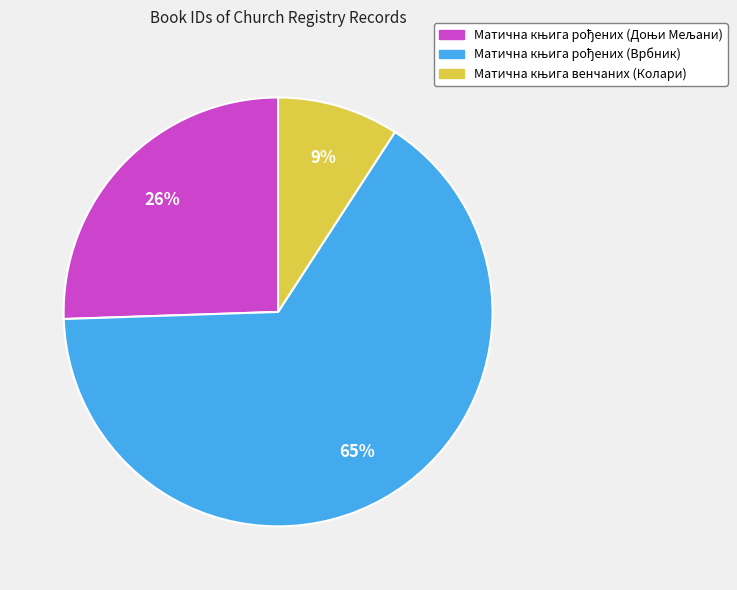

To the nearest percent, what is the average slice percentage?

33%